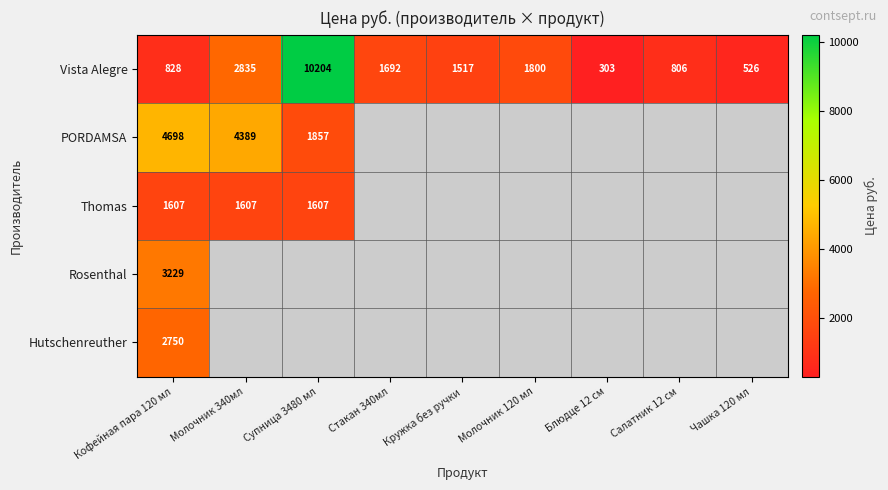

What is the sum of all Vista Alegre values?

20511